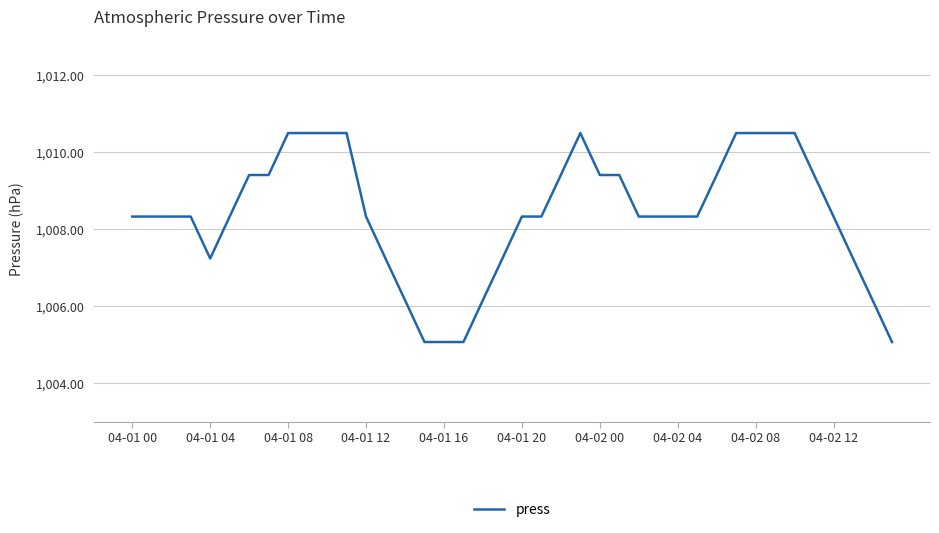

What is the minimum value shown in the chart?

1005.1